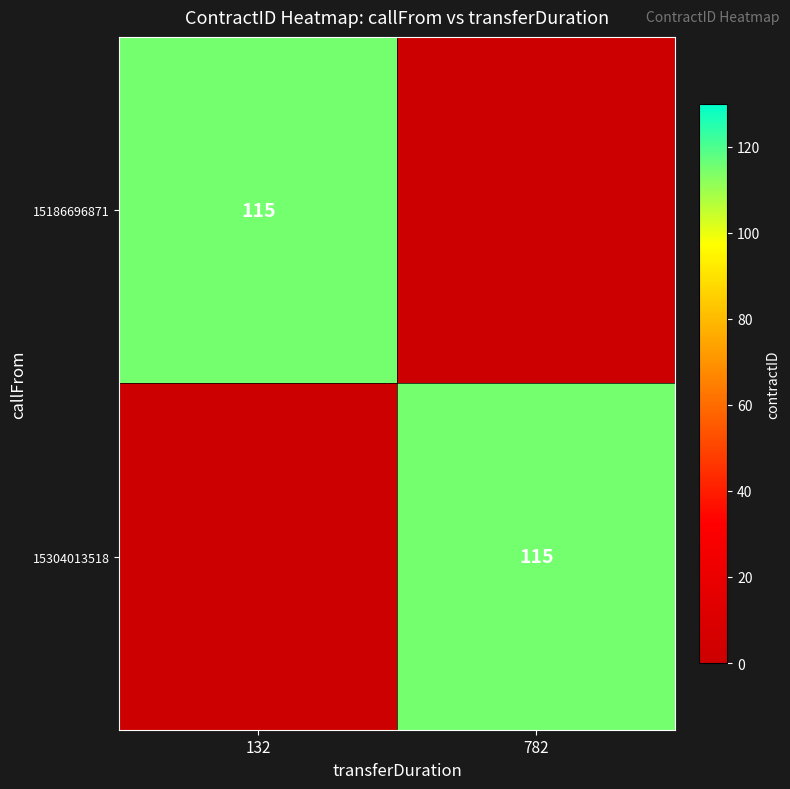

The value of 15304013518 at 782 is 63. True or false?

False